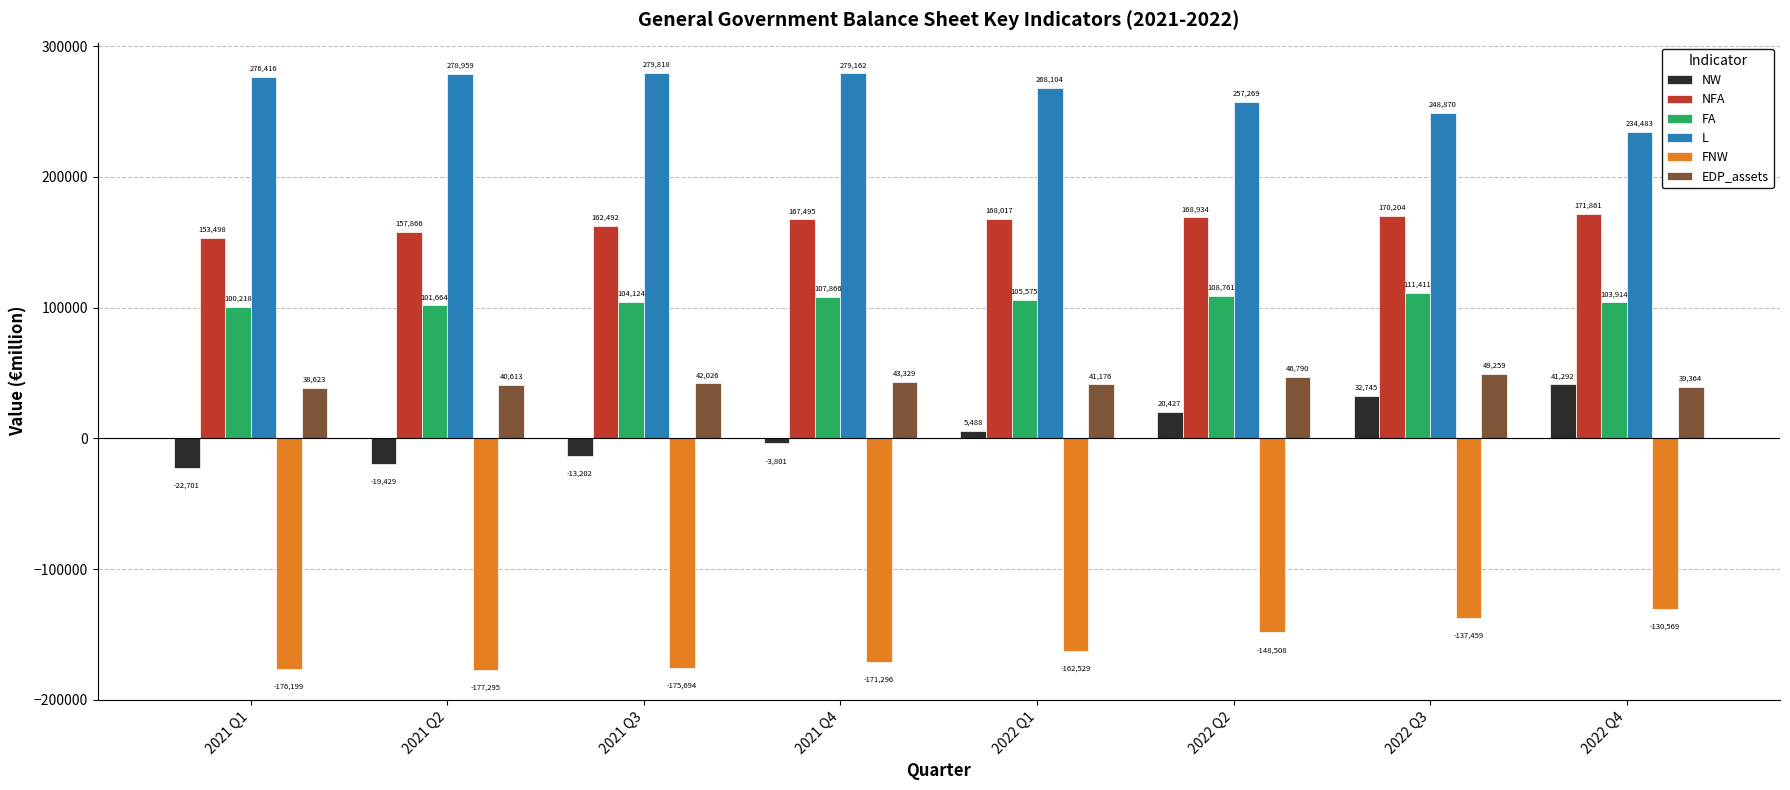

What position from the left is 2022 Q4?

8